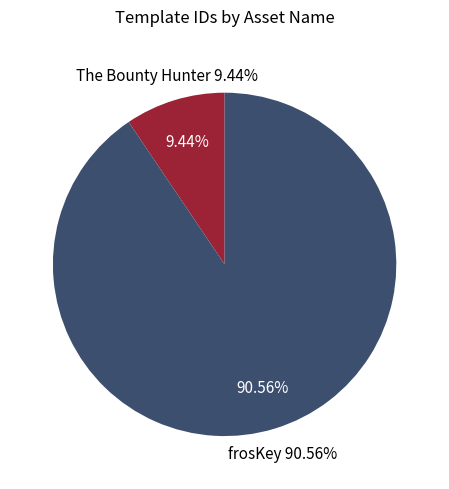

Is there any slice that represents more than half of the pie?

Yes